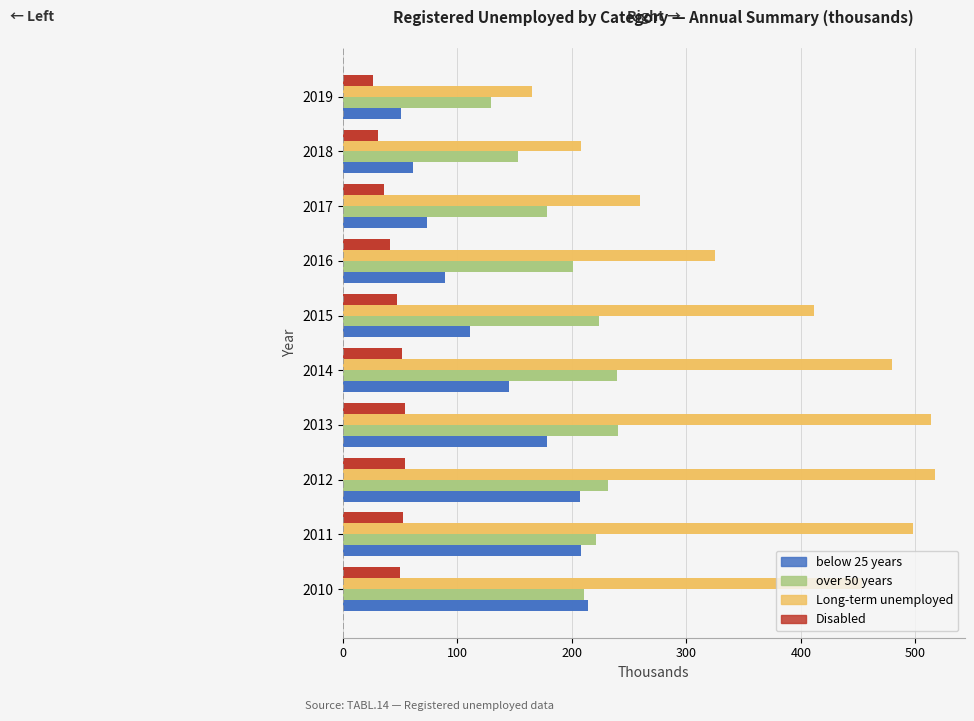

Count the number of data series in this chart.

4